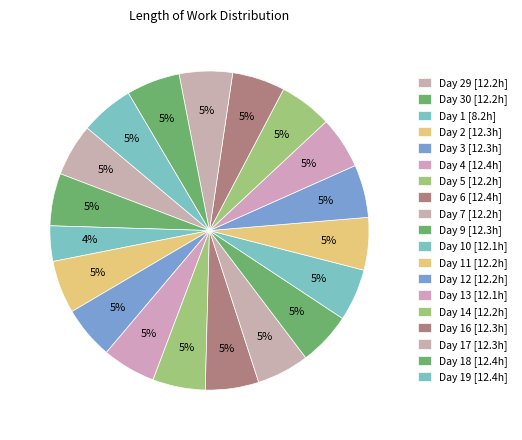

Which slice is the smallest?

Day 1